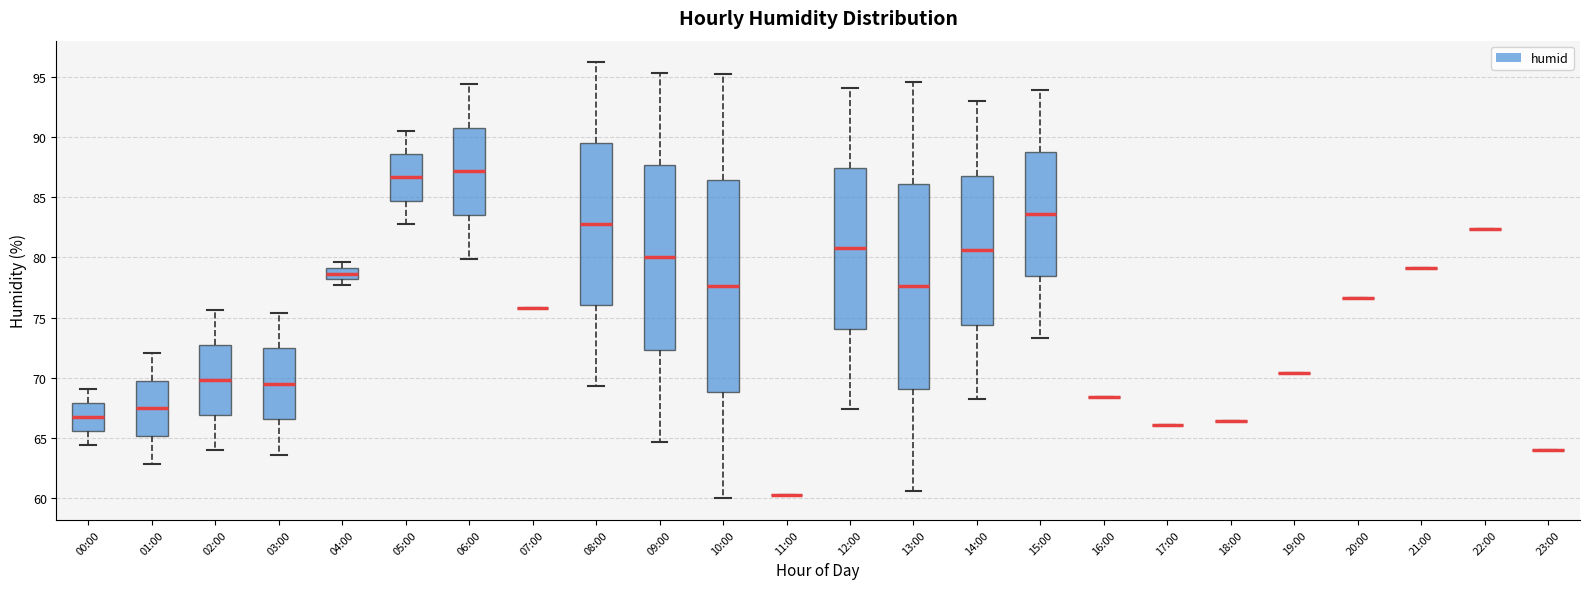

Which box is the tallest, from its lower edge to its upper edge?

10:00